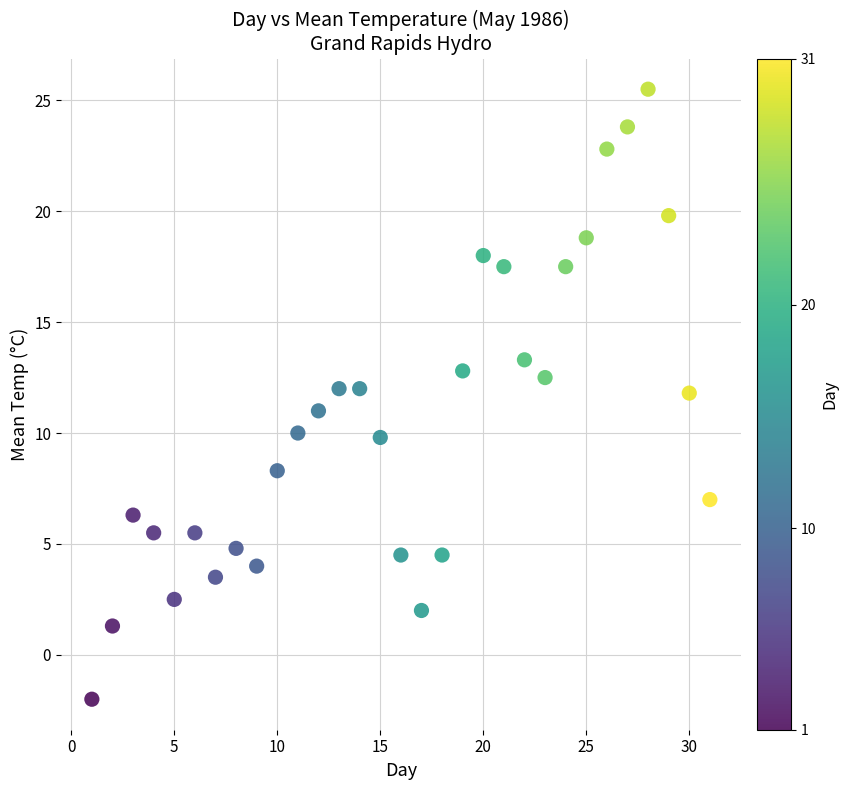

What is the range of X values (max minus min)?

30.0